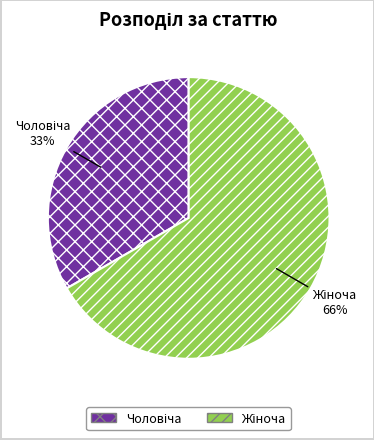

To the nearest percent, what is the average slice percentage?

50%